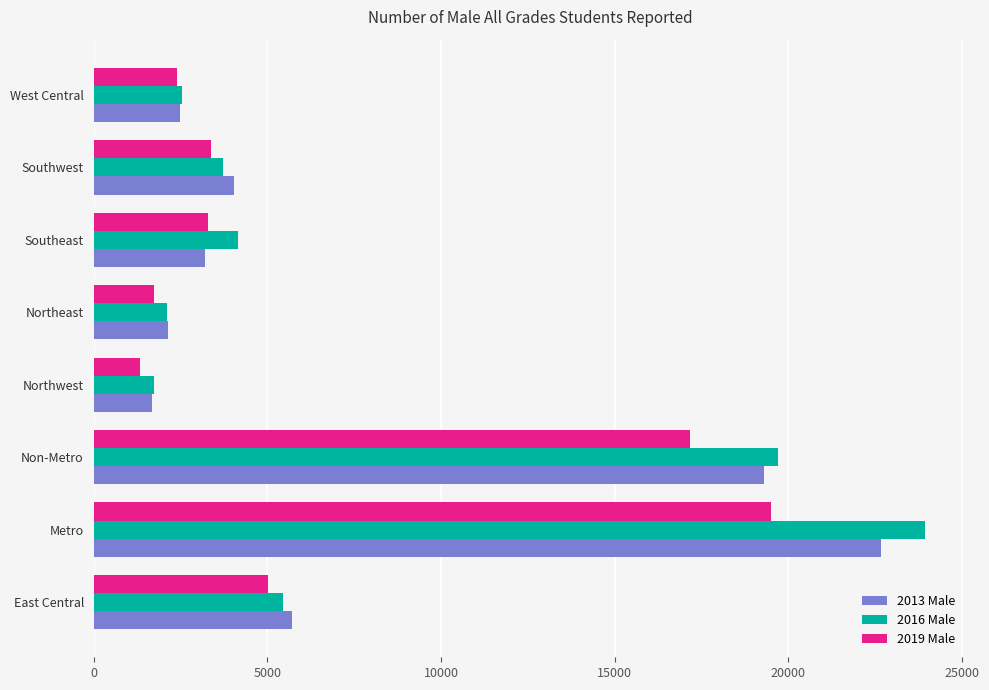

At which category is the sum across all series the highest?

Metro